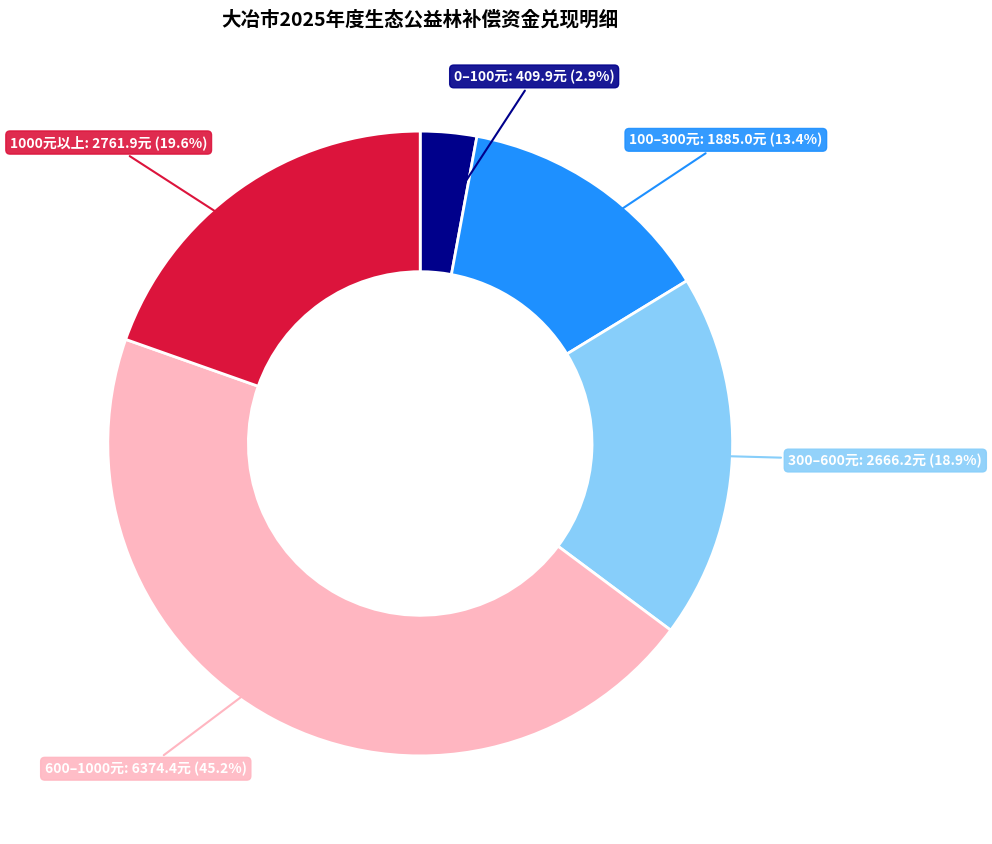

Is there any slice that represents more than half of the pie?

No